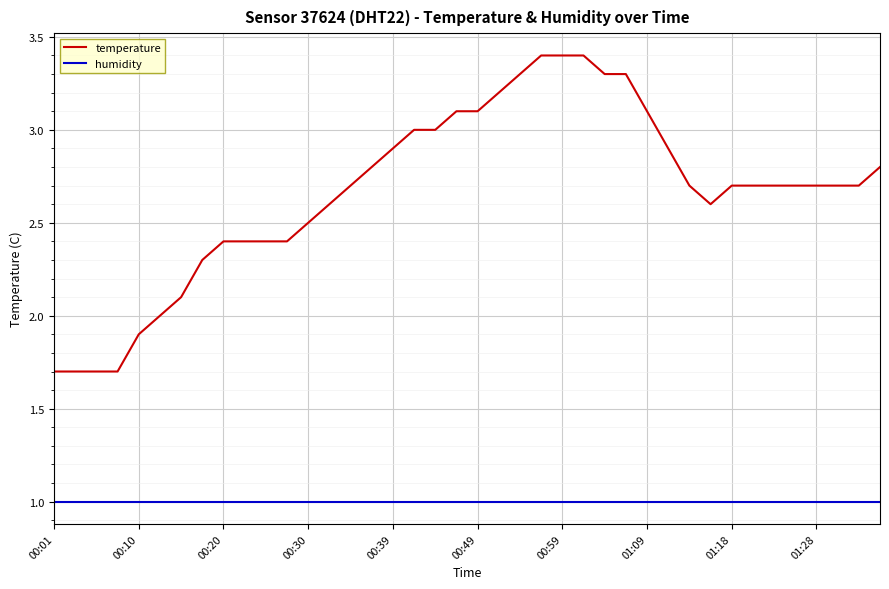

Which series has the widest spread of values?

temperature